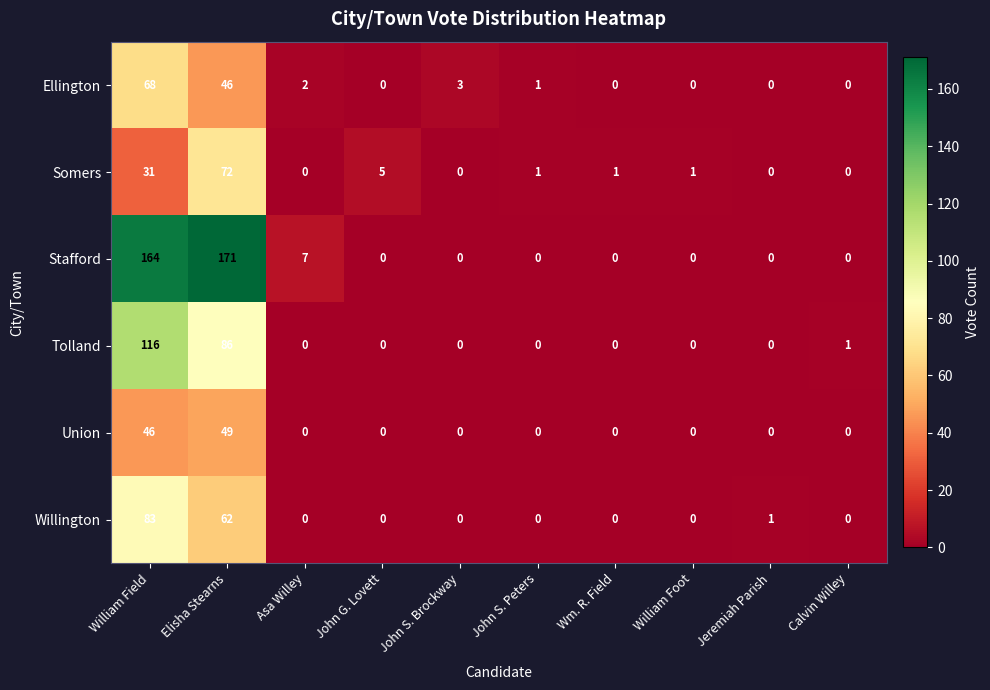

Which label corresponds to the largest value in the chart?

Elisha Stearns